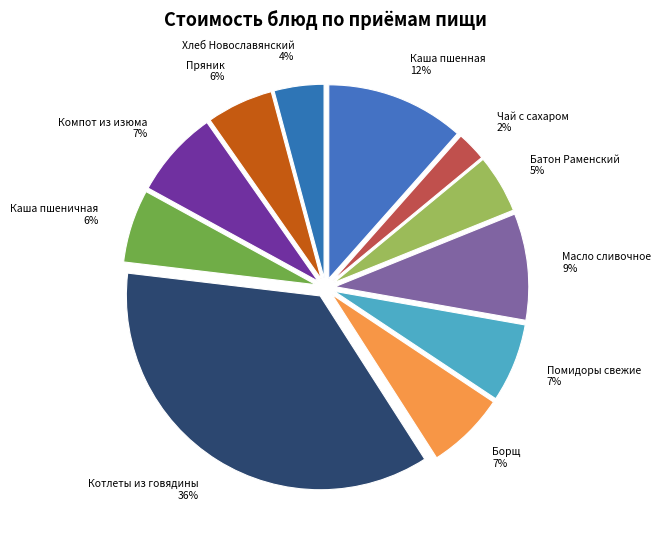

Is Компот из изюма the majority of the pie?

No